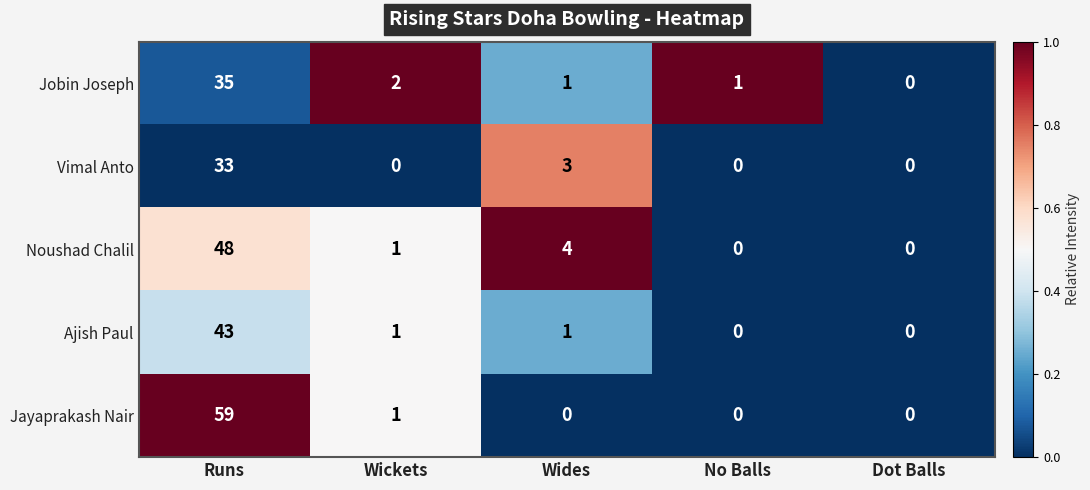

What is the maximum value shown in the chart?

59